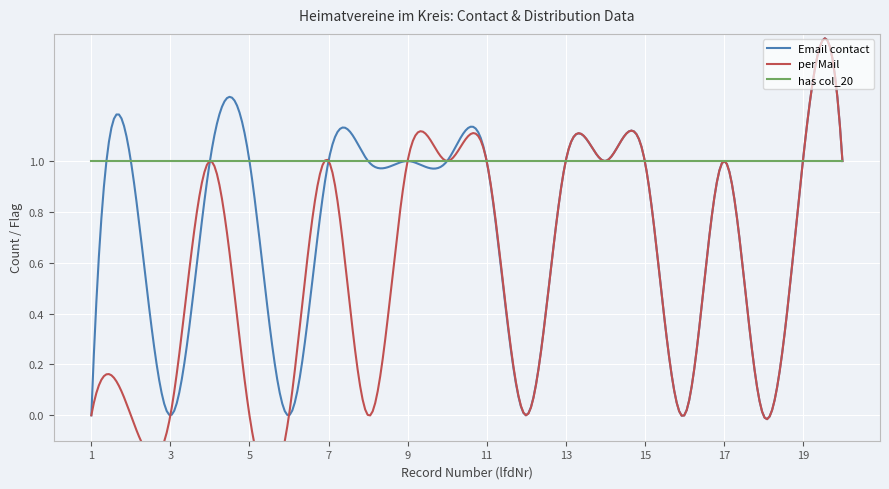

Is this an area chart (filled region under the line)?

No